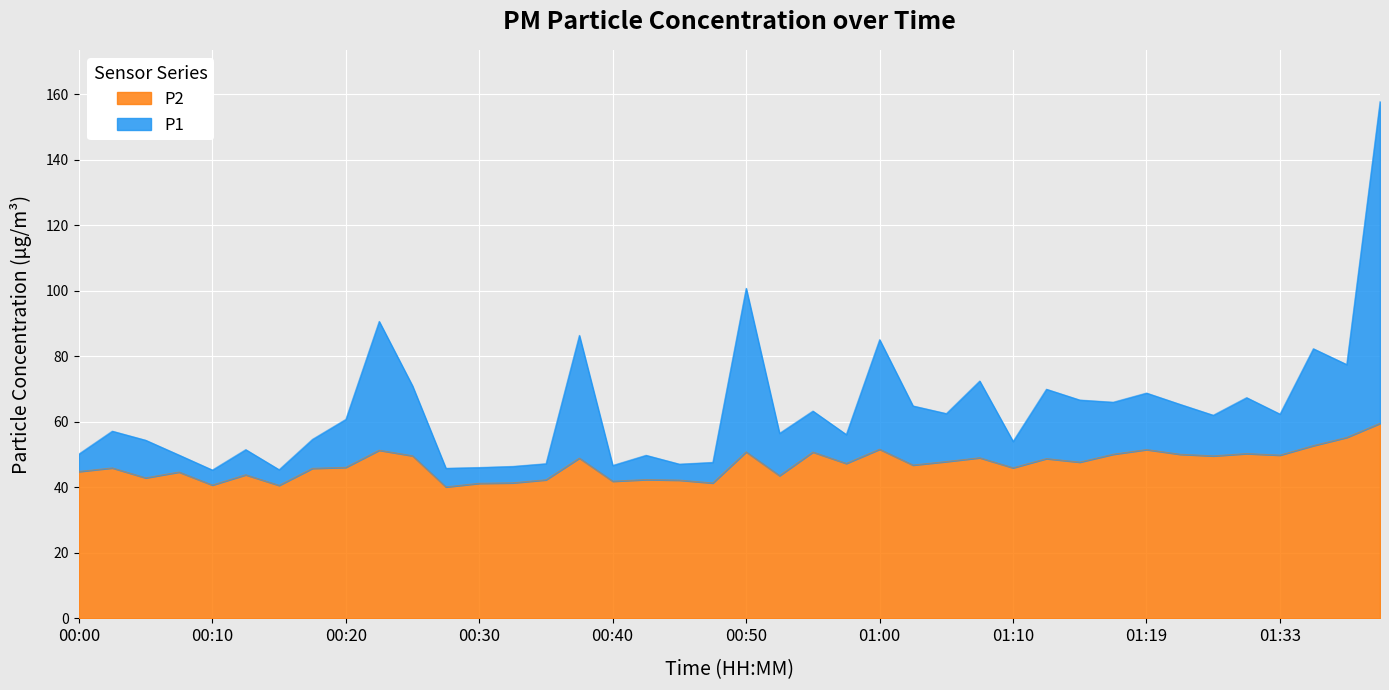

Which has a higher value, 00:23 or 00:03?

00:23